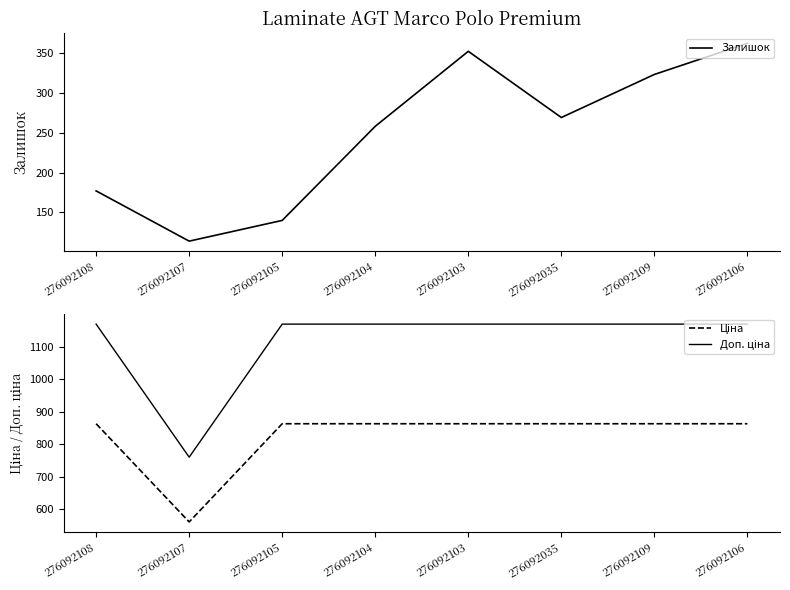

List the labels in order of Доп. ціна value, smallest first.

276092107, 276092108, 276092105, 276092104, 276092103, 276092035, 276092109, 276092106